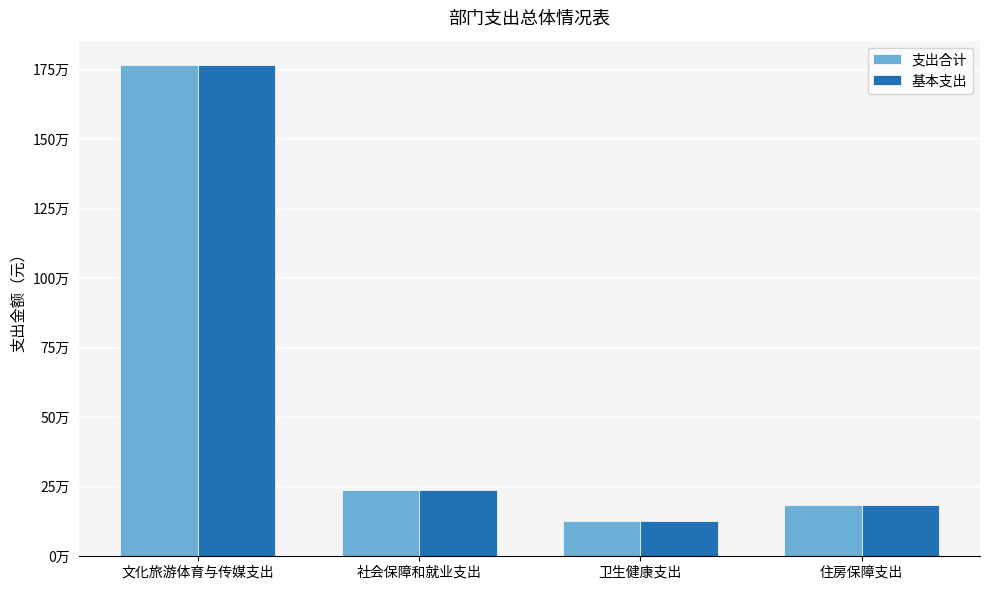

What value does the 支出合计 series have at 住房保障支出?

182914.1